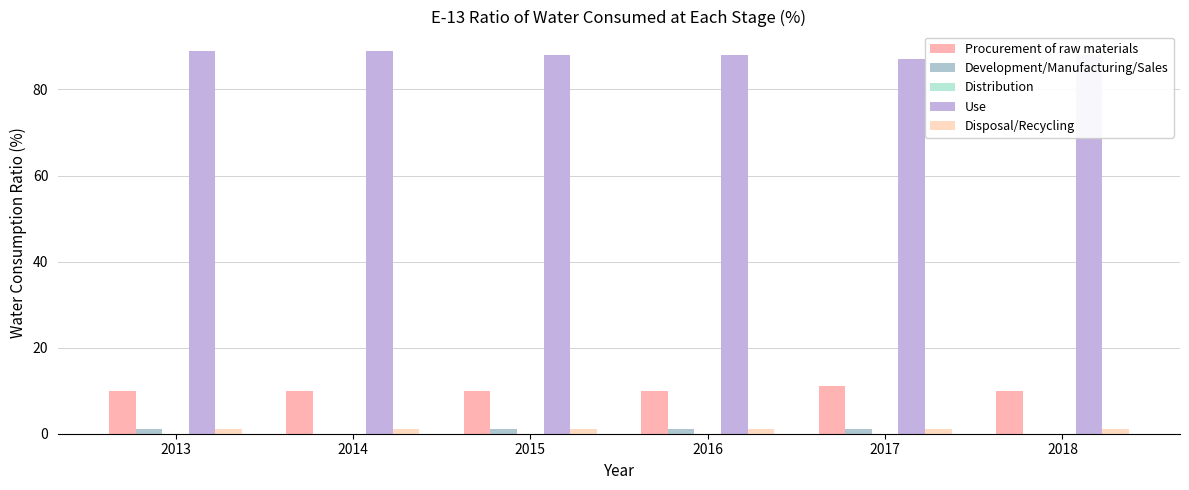

What is the spread (max minus min) of values at 2017?

86